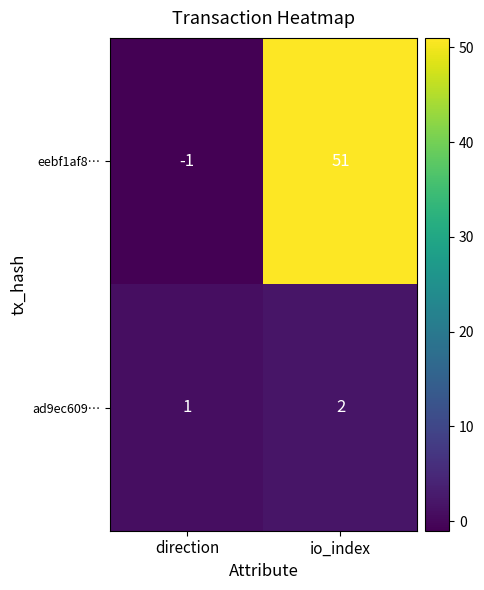

Reading left to right, what are all the values shown in this chart?

eebf1af8…: -1	51
ad9ec609…: 1	2